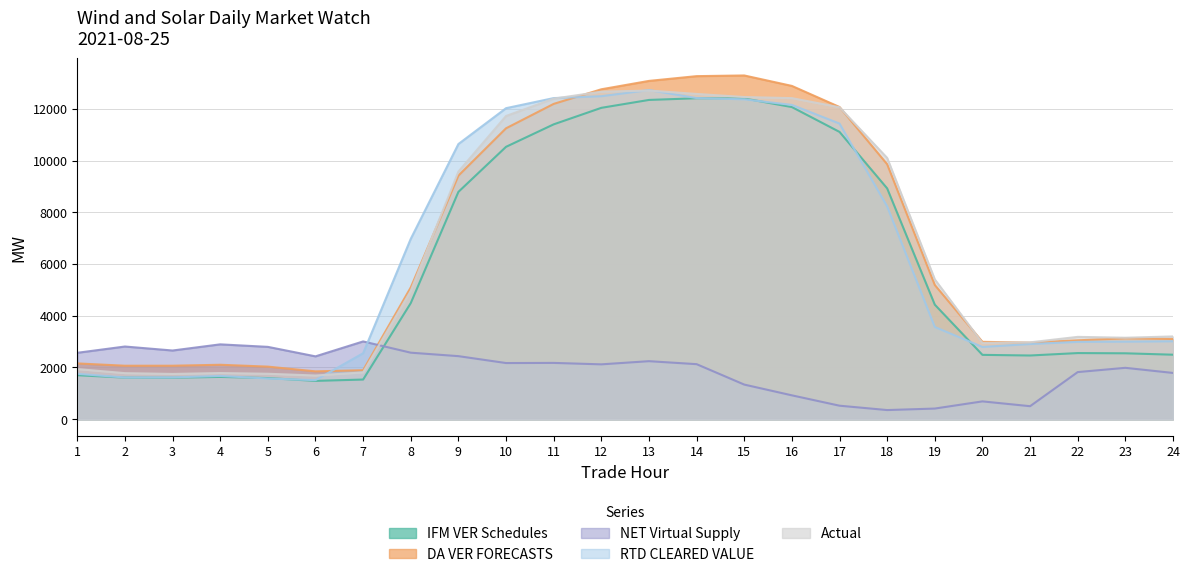

Rank the series by their maximum value, from lowest to highest.

NET Virtual Supply, IFM VER Schedules, Actual, RTD CLEARED VALUE, DA VER FORECASTS